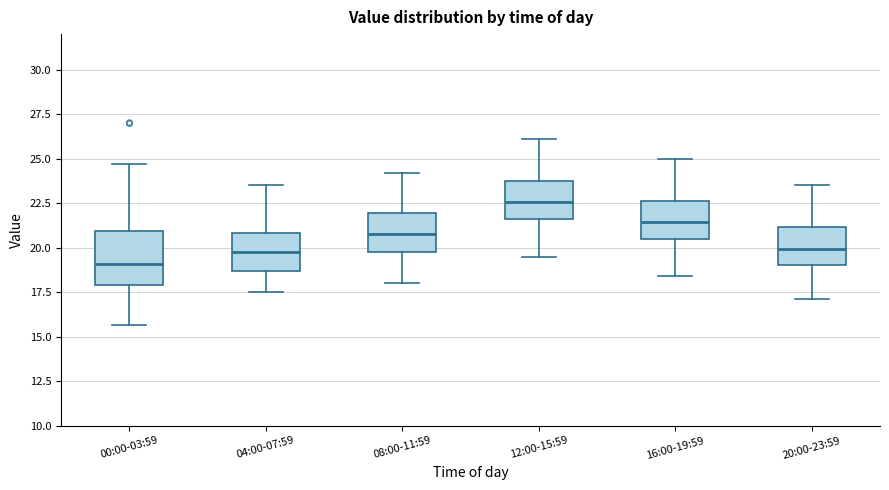

Comparing the boxes themselves (not the whiskers), which one is the tallest?

00:00-03:59